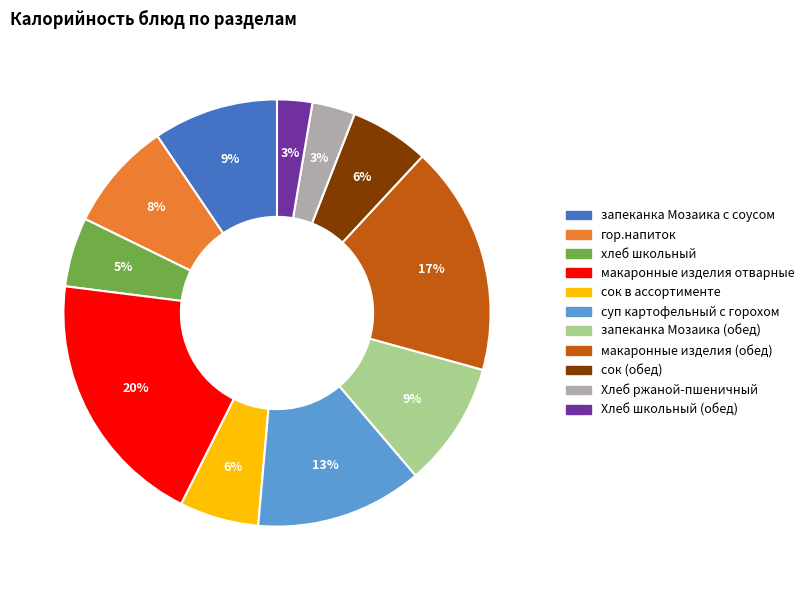

How many segments does this pie chart have?

11